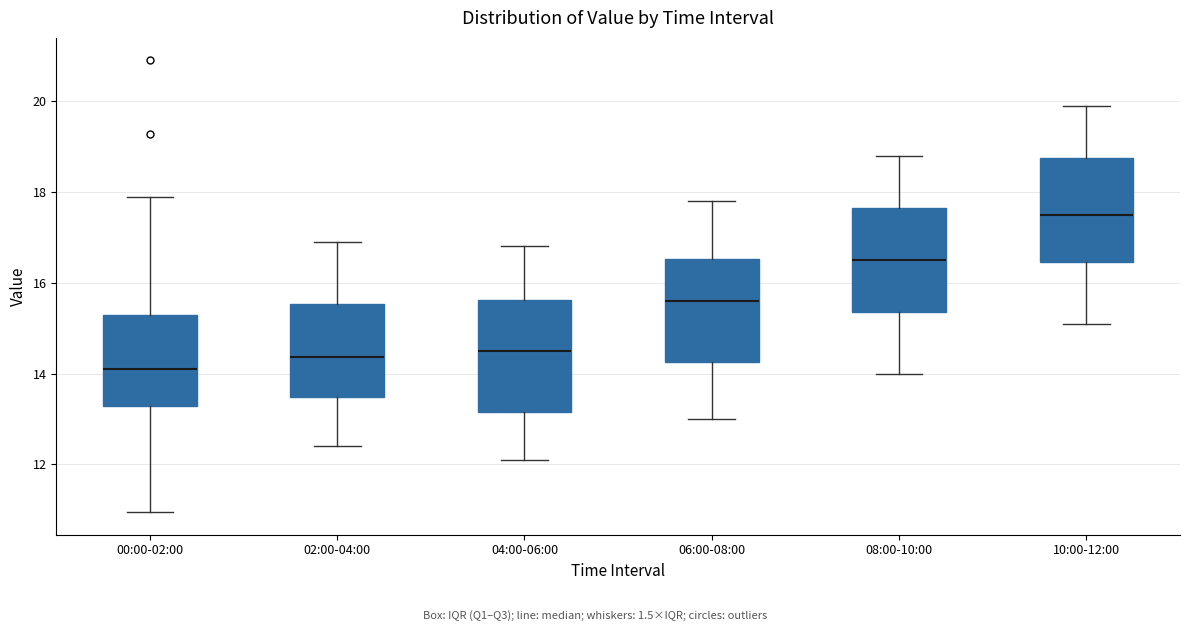

Reading left to right, read every box against the y-axis: the position of its median line, the range the box covers, and the ends of its whiskers. The values are not printed on the chart, so give them approximately, as read against the axis.

00:00-02:00: median 14.2, box 13.2 to 15.2, whiskers 11.0 to 18.0
02:00-04:00: median 14.4, box 13.4 to 15.6, whiskers 12.4 to 17.0
04:00-06:00: median 14.6, box 13.2 to 15.6, whiskers 12.2 to 16.8
06:00-08:00: median 15.6, box 14.2 to 16.6, whiskers 13.0 to 17.8
08:00-10:00: median 16.6, box 15.4 to 17.6, whiskers 14.0 to 18.8
10:00-12:00: median 17.6, box 16.4 to 18.8, whiskers 15.2 to 20.0